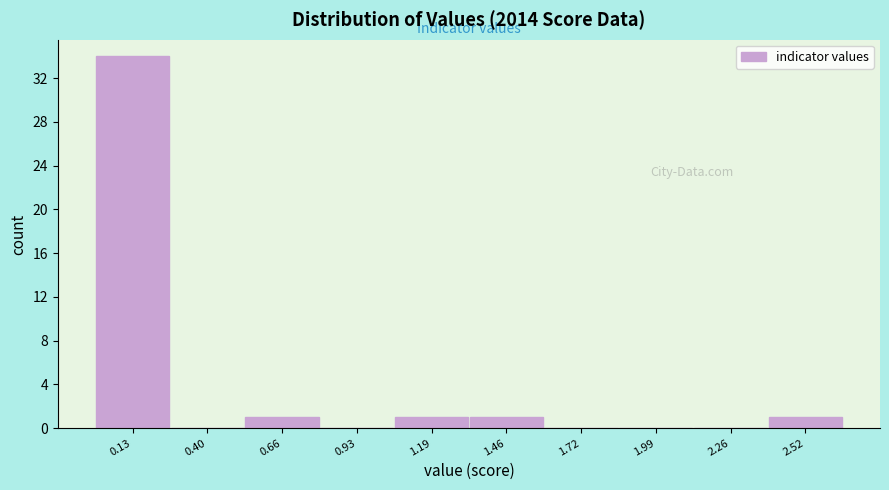

Which range on the x-axis has the tallest bar?

0.00 to 0.25